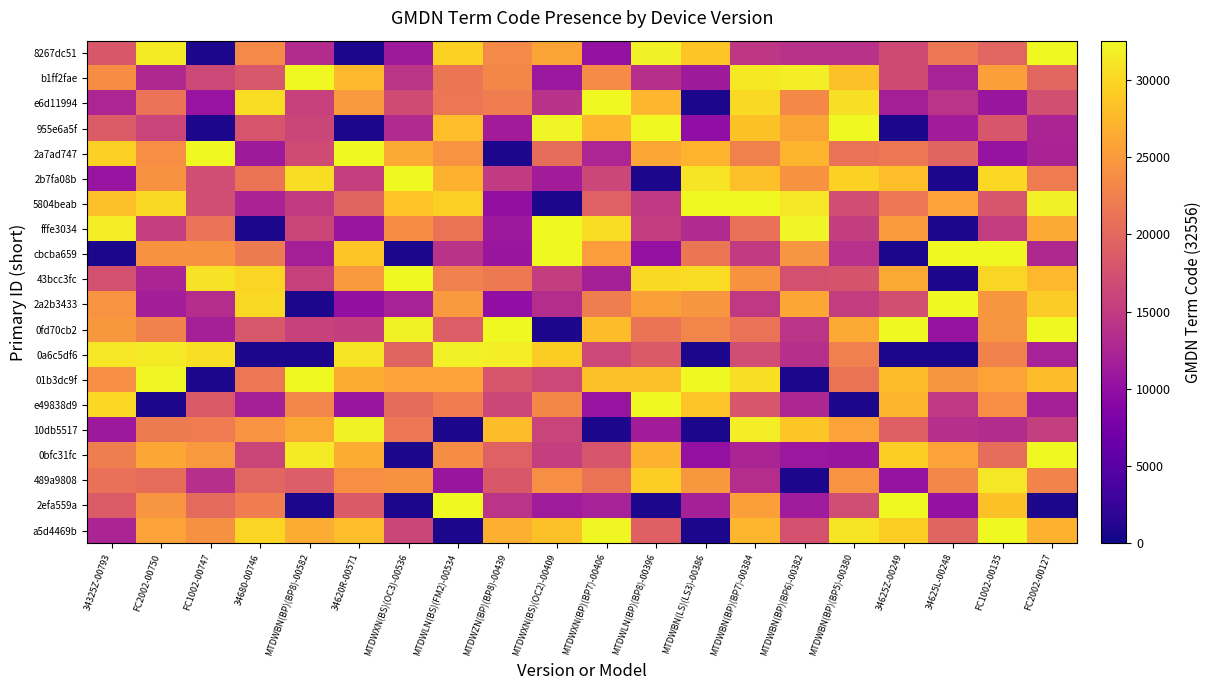

What is the total value across all series at MTDWBN(BP)(BP8)-00582?

360177.2